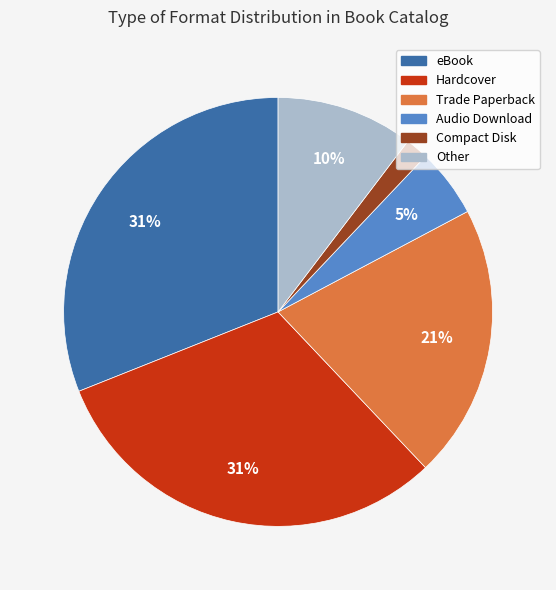

Between Audio Download and Other, which is larger?

Other